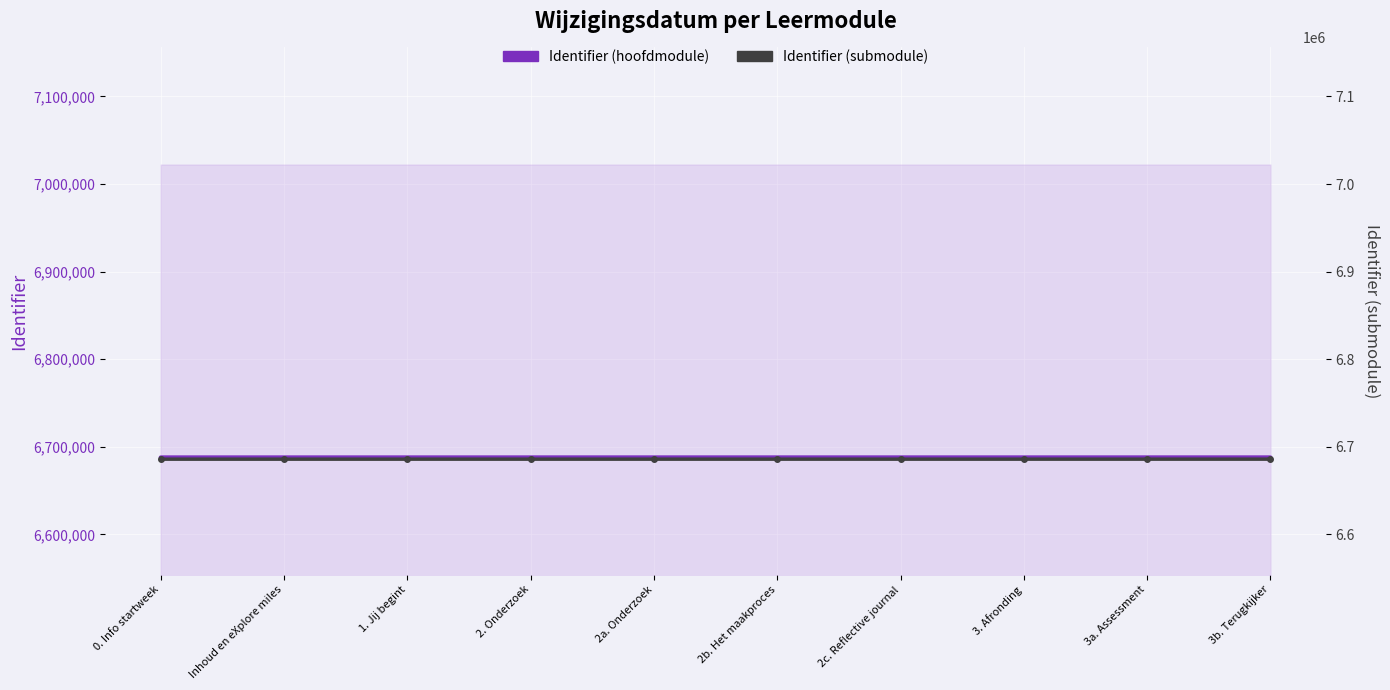

Which category has the highest value across all series?

3b. Terugkijker